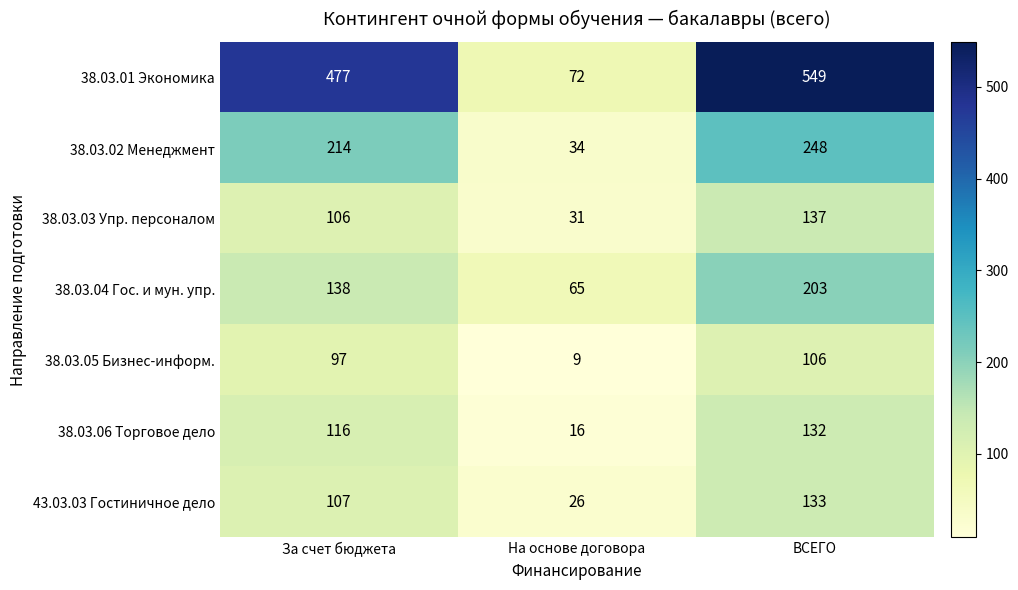

Is it true that 38.03.05 Бизнес-информ. equals 152 at ВСЕГО?

False